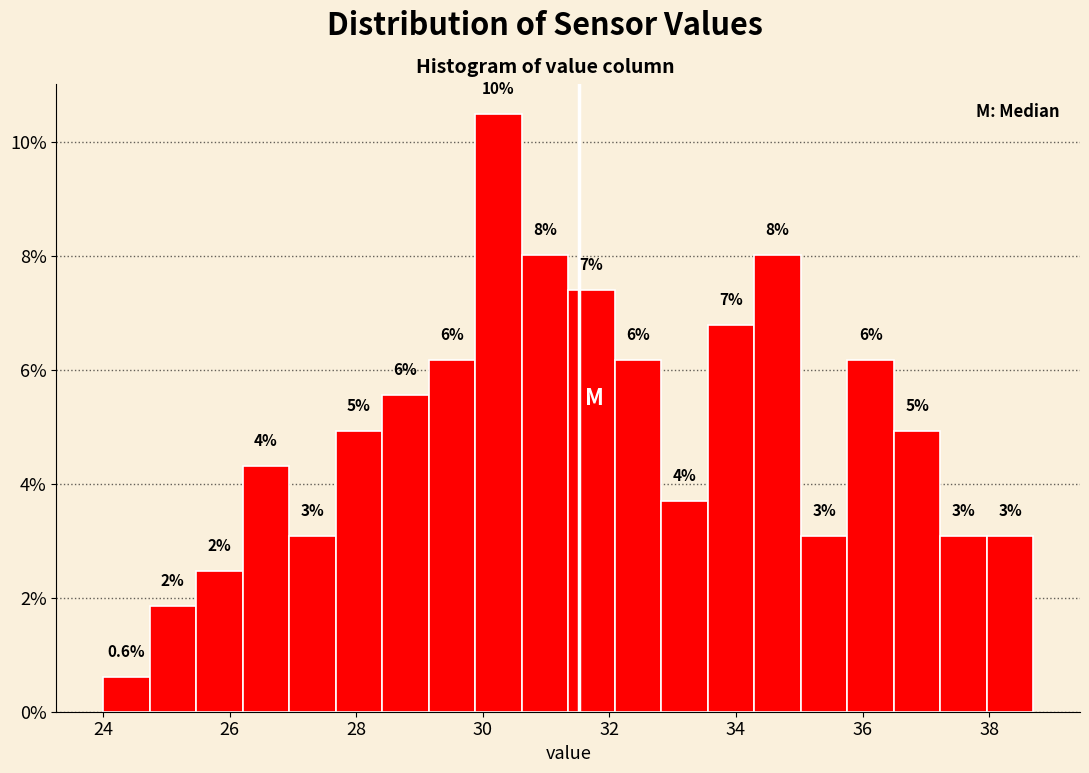

Read against the x-axis, roughly where is the centre of the tallest bar?

30.2